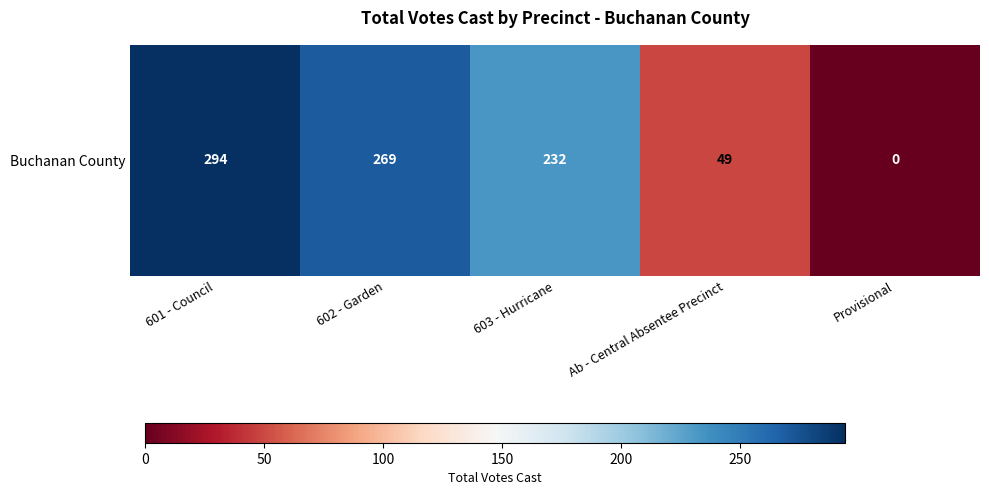

What is the change in value from 602 - Garden to Ab - Central Absentee Precinct?

-220